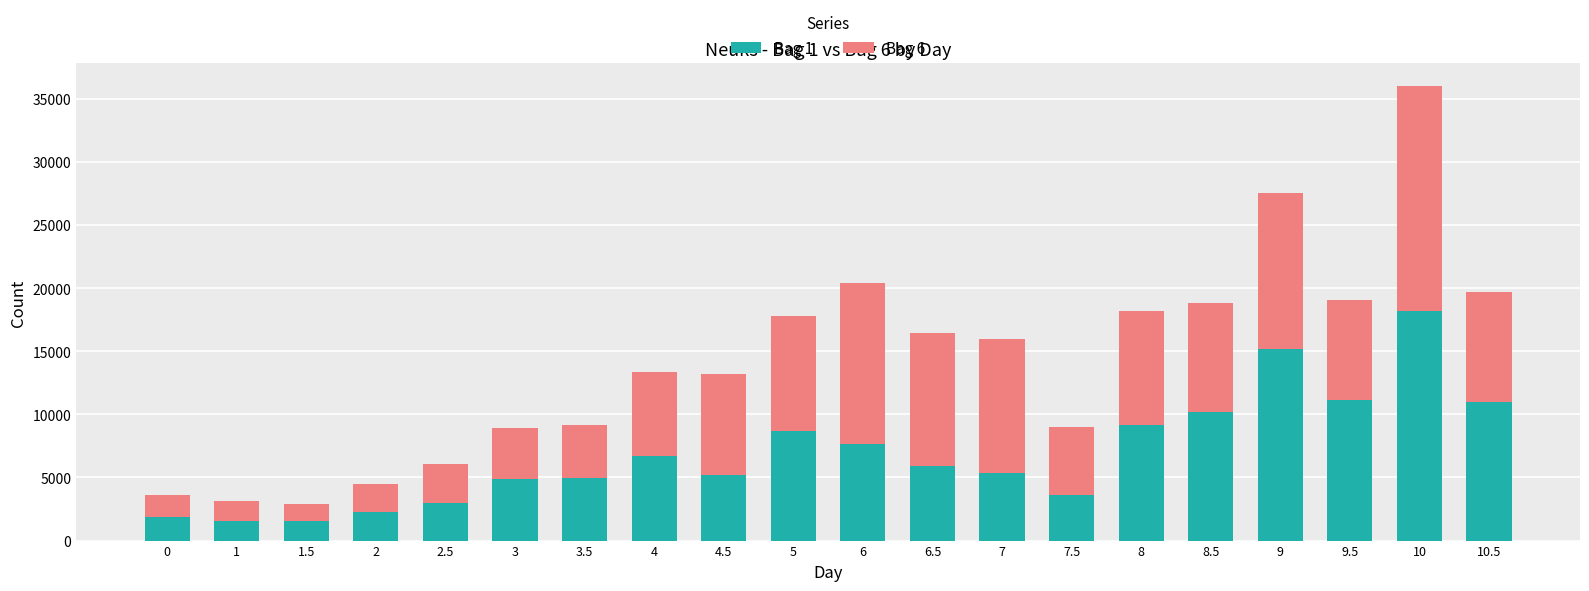

The value of Bag 1 at 3 is 2171. True or false?

False